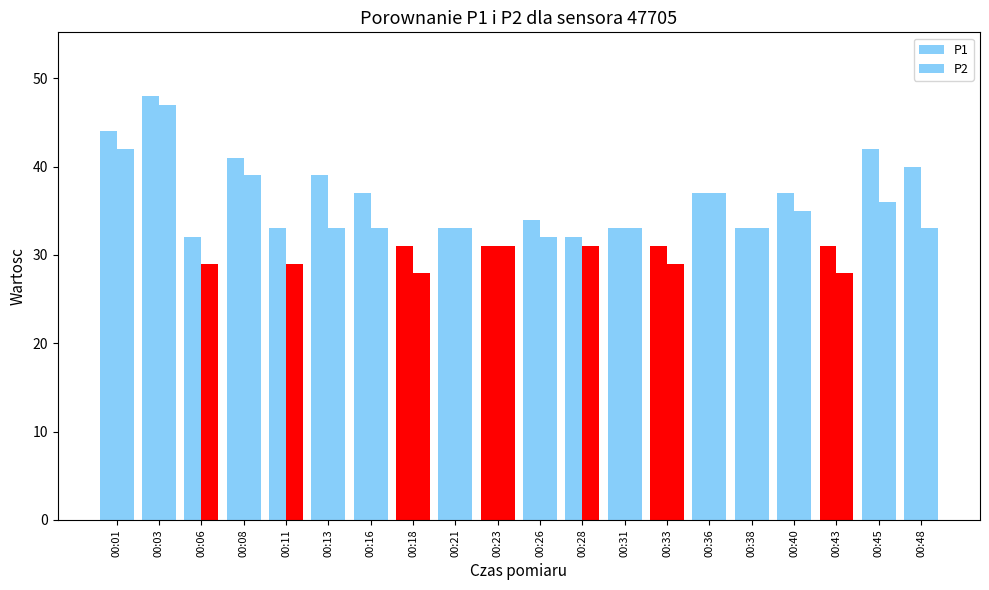

List the labels in order of P2 value, largest first.

00:03, 00:01, 00:08, 00:36, 00:45, 00:40, 00:13, 00:16, 00:21, 00:31, 00:38, 00:48, 00:26, 00:23, 00:28, 00:06, 00:11, 00:33, 00:18, 00:43